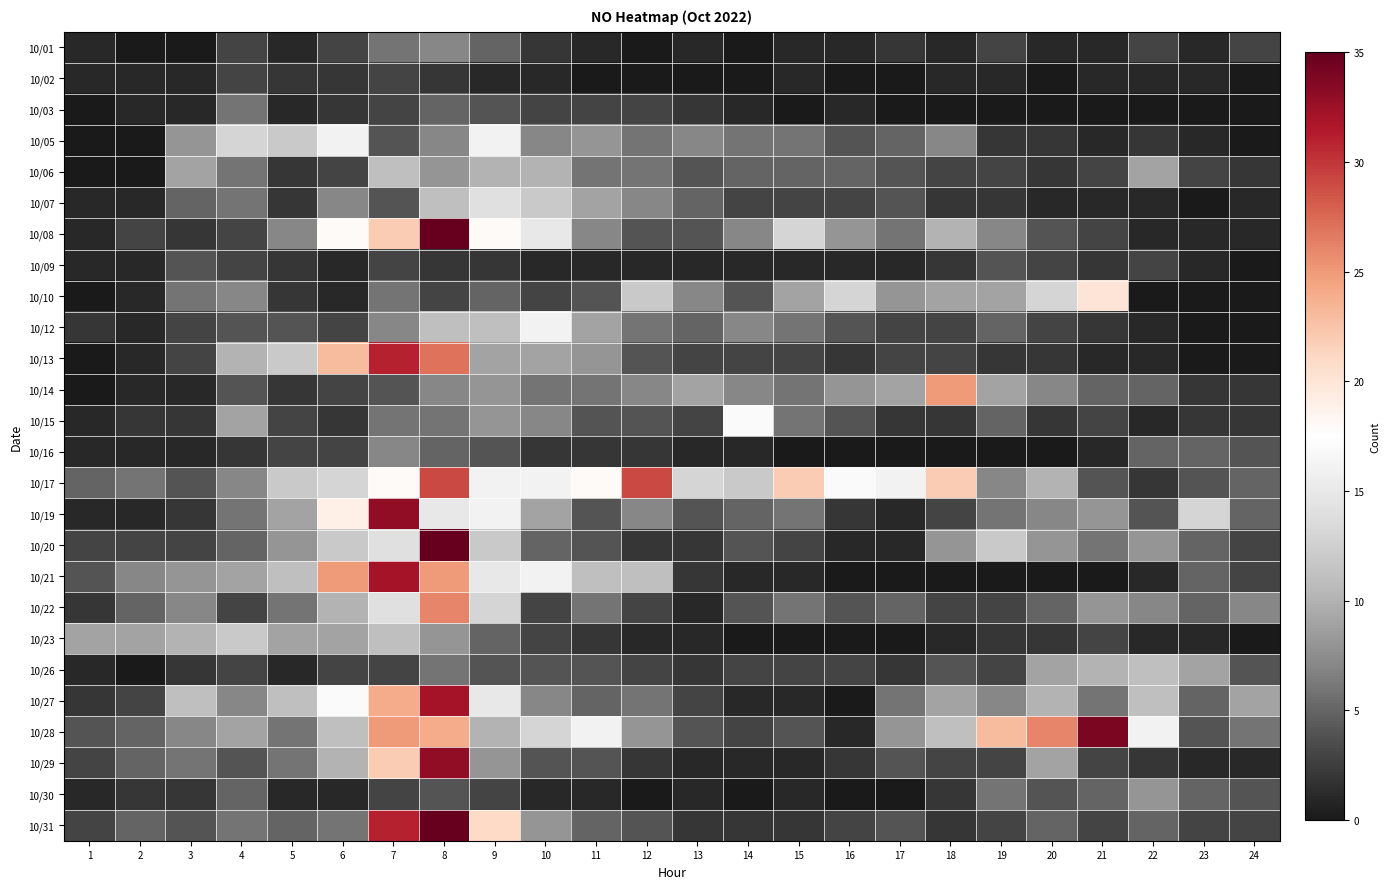

Rank the series at 17 from lowest to highest value.

10/02, 10/03, 10/16, 10/21, 10/23, 10/30, 10/09, 10/19, 10/20, 10/01, 10/15, 10/26, 10/12, 10/13, 10/06, 10/07, 10/29, 10/31, 10/05, 10/22, 10/08, 10/27, 10/10, 10/28, 10/14, 10/17